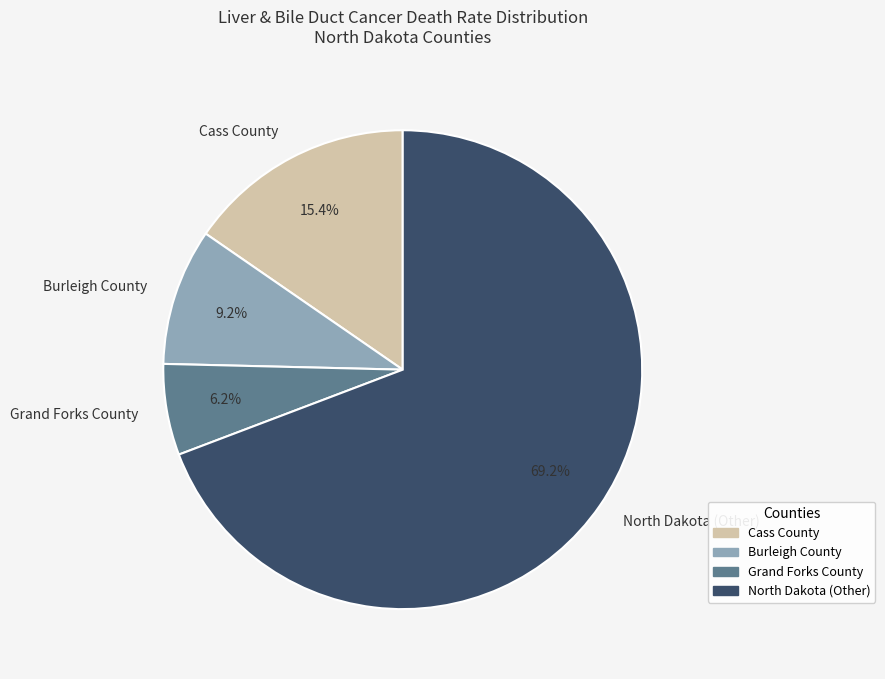

Does North Dakota (Other) represent more than half of the total?

Yes